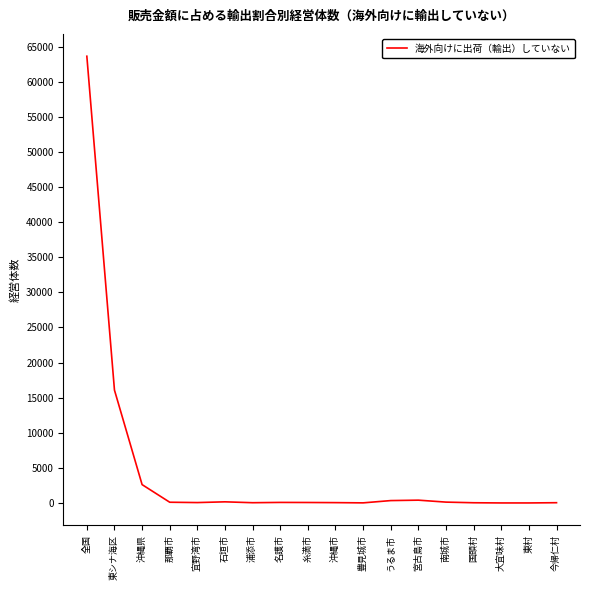

What is the approximate value at 石垣市, to the nearest 50?

150